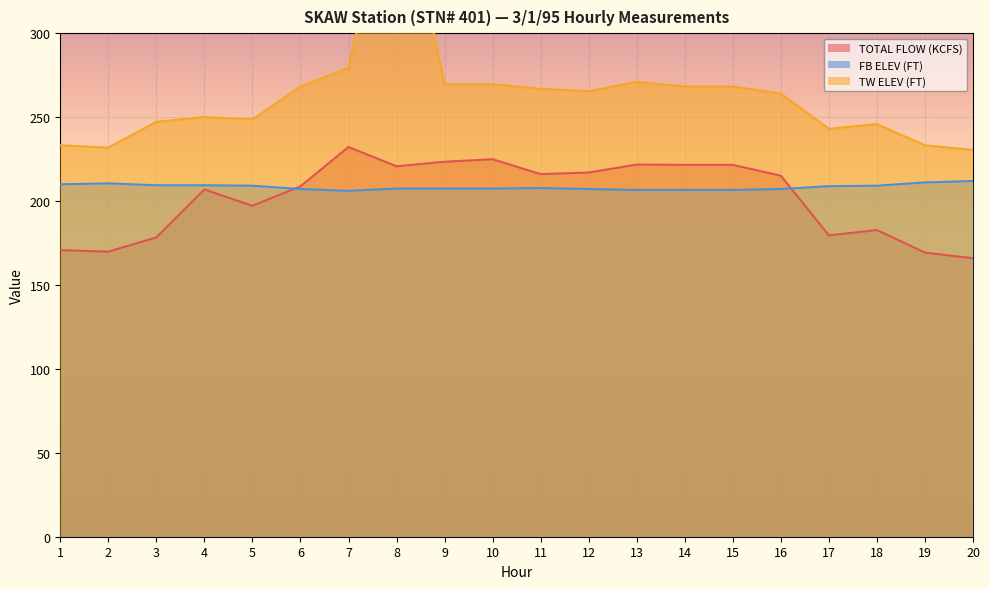

How many lines are shown in the chart?

3